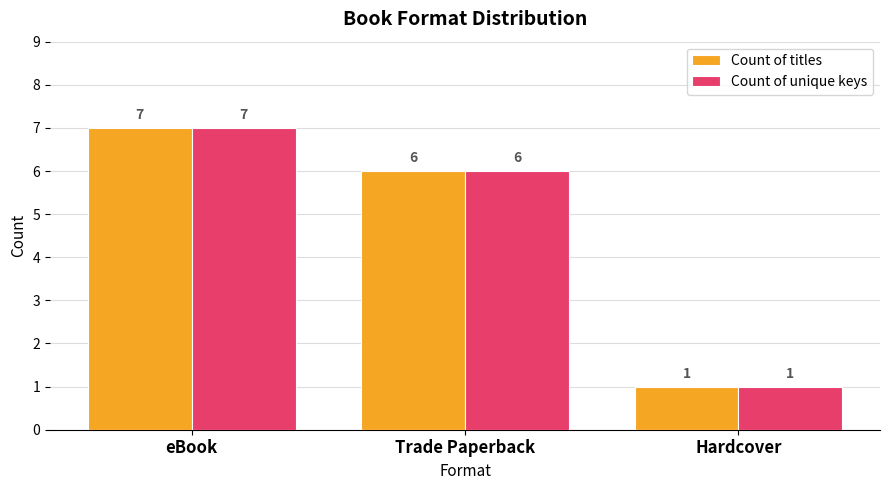

Reading left to right, extract all data points from this chart.

Count of titles: eBook=7	Trade Paperback=6	Hardcover=1
Count of unique keys: eBook=7	Trade Paperback=6	Hardcover=1